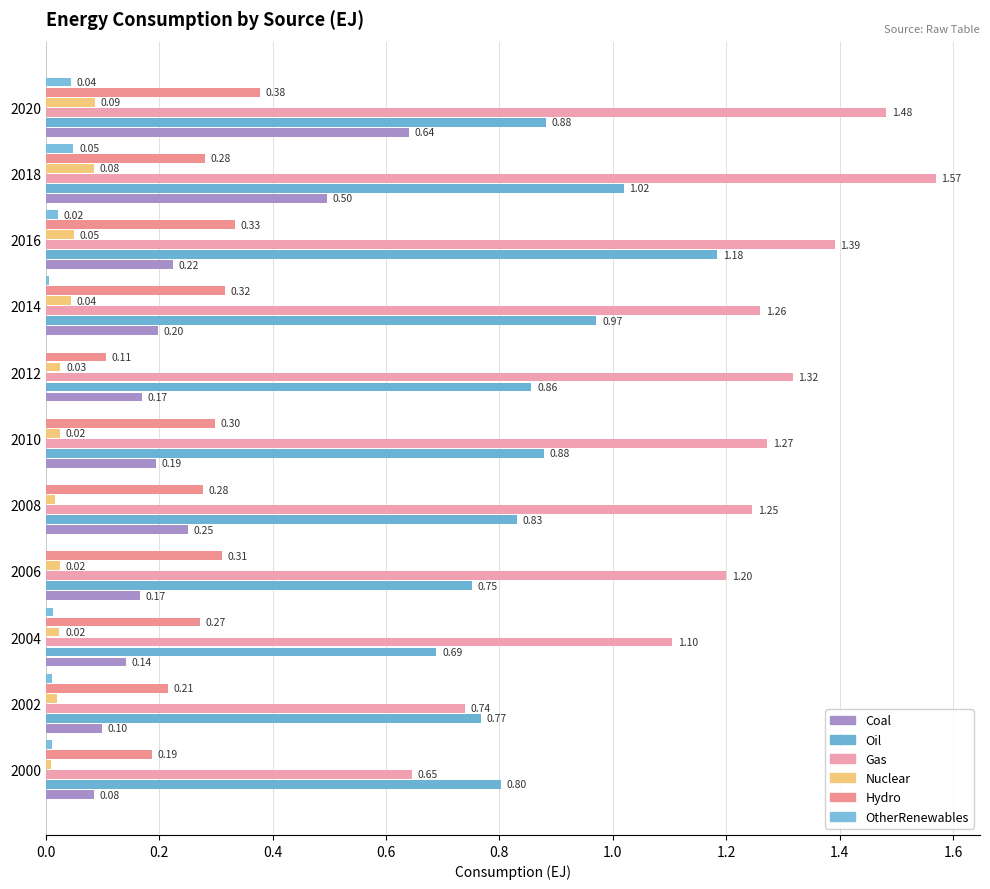

Rank the series by their maximum value, from lowest to highest.

OtherRenewables, Nuclear, Hydro, Coal, Oil, Gas